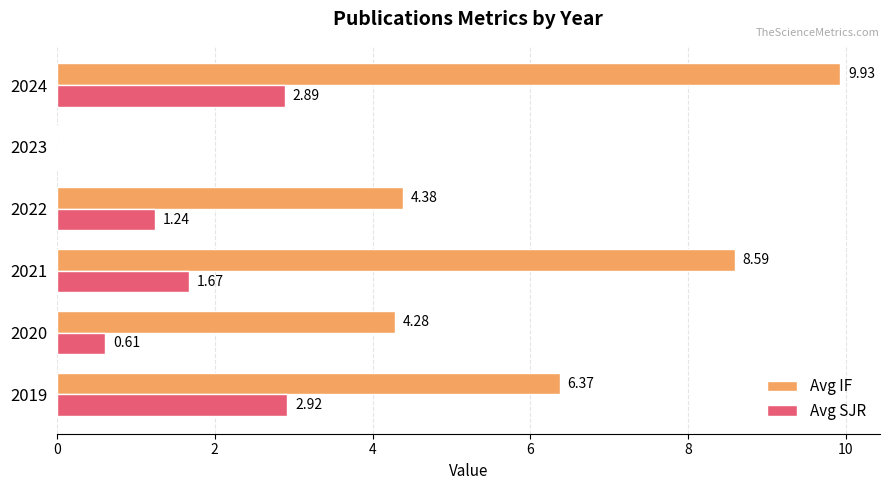

What are all the series names shown in the legend?

Avg IF, Avg SJR